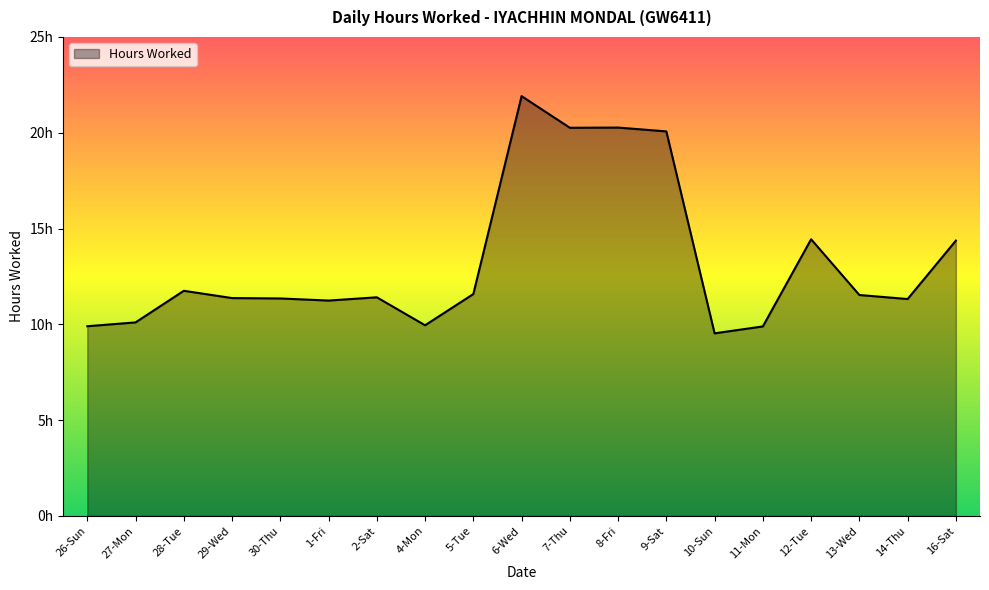

Does the chart have visible grid lines?

No